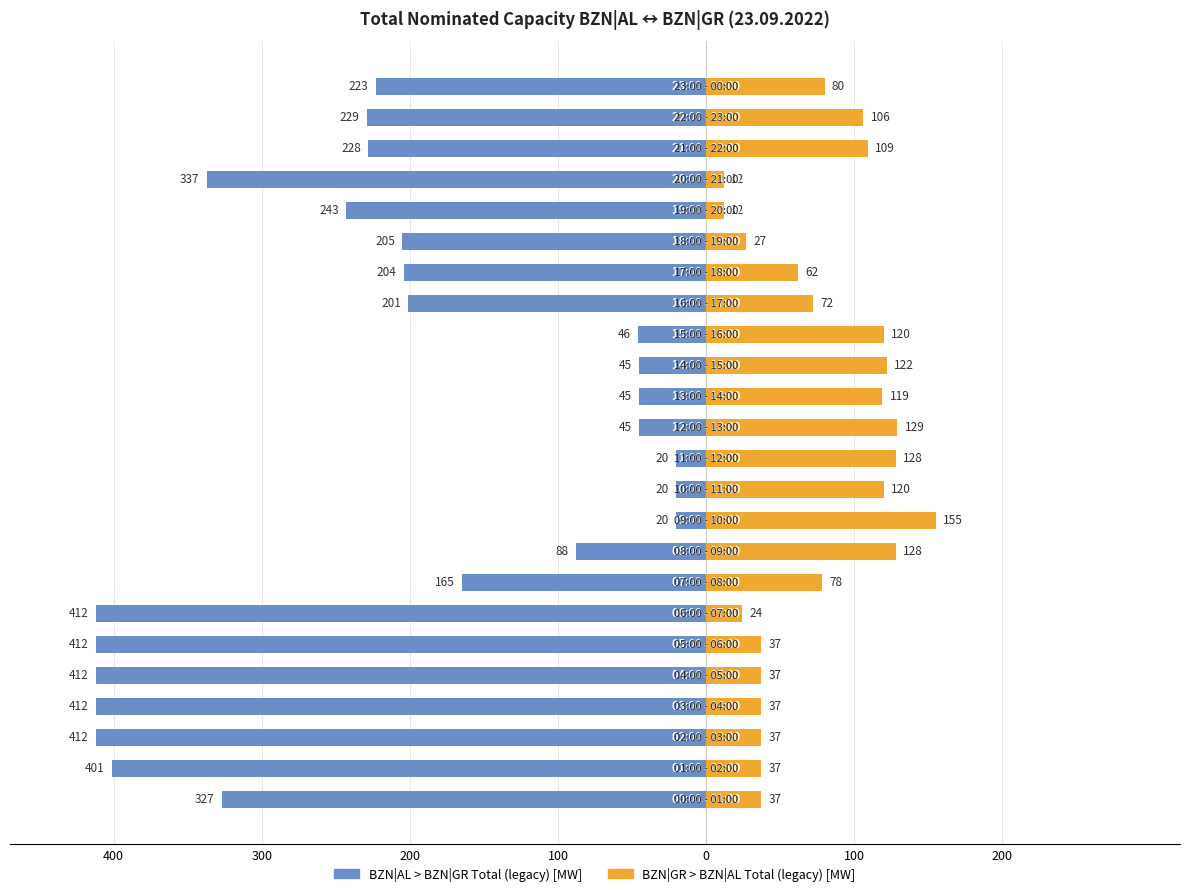

What is the difference between the maximum and minimum values in the BZN|GR > BZN|AL Total (legacy) [MW] series?

143